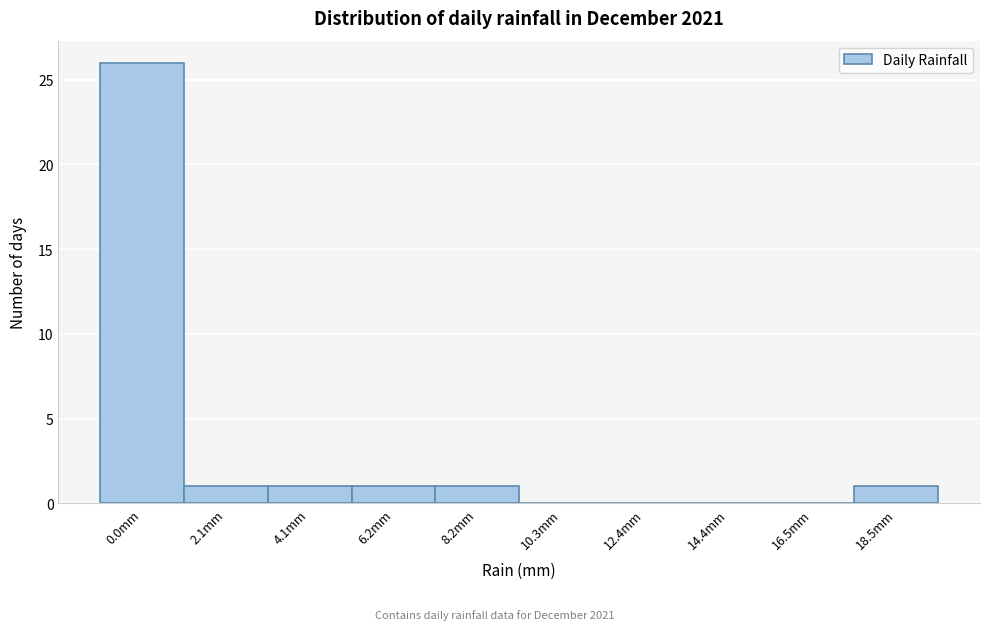

Reading right to left, transcribe all the data shown in this chart.

18.5mm=1	16.5mm=0	14.4mm=0	12.4mm=0	10.3mm=0	8.2mm=1	6.2mm=1	4.1mm=1	2.1mm=1	0.0mm=26